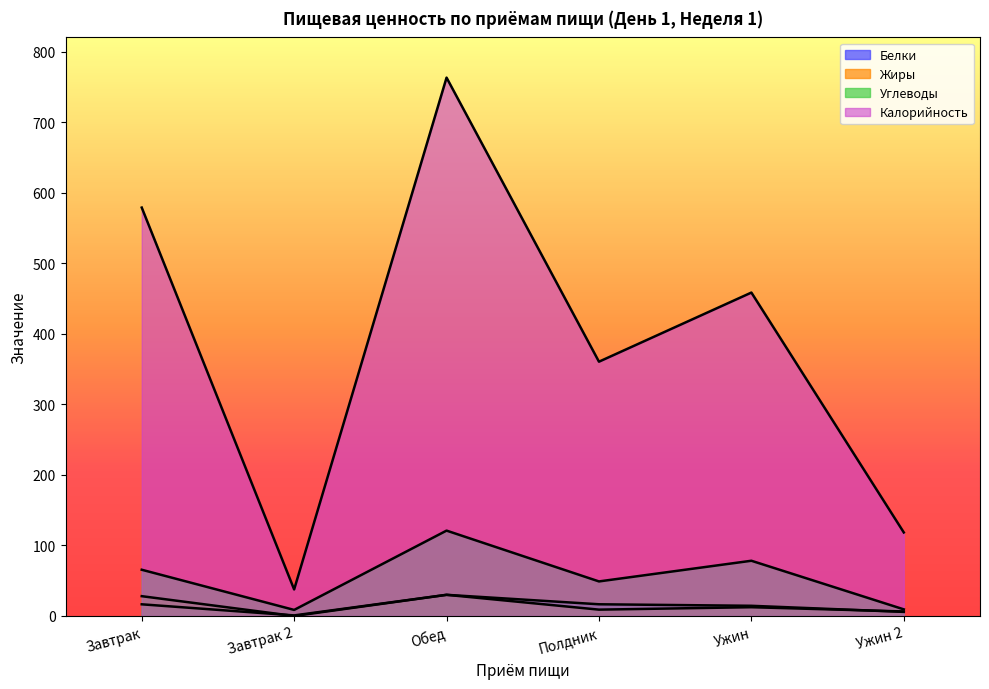

At which label is Белки closest to 15?

Ужин